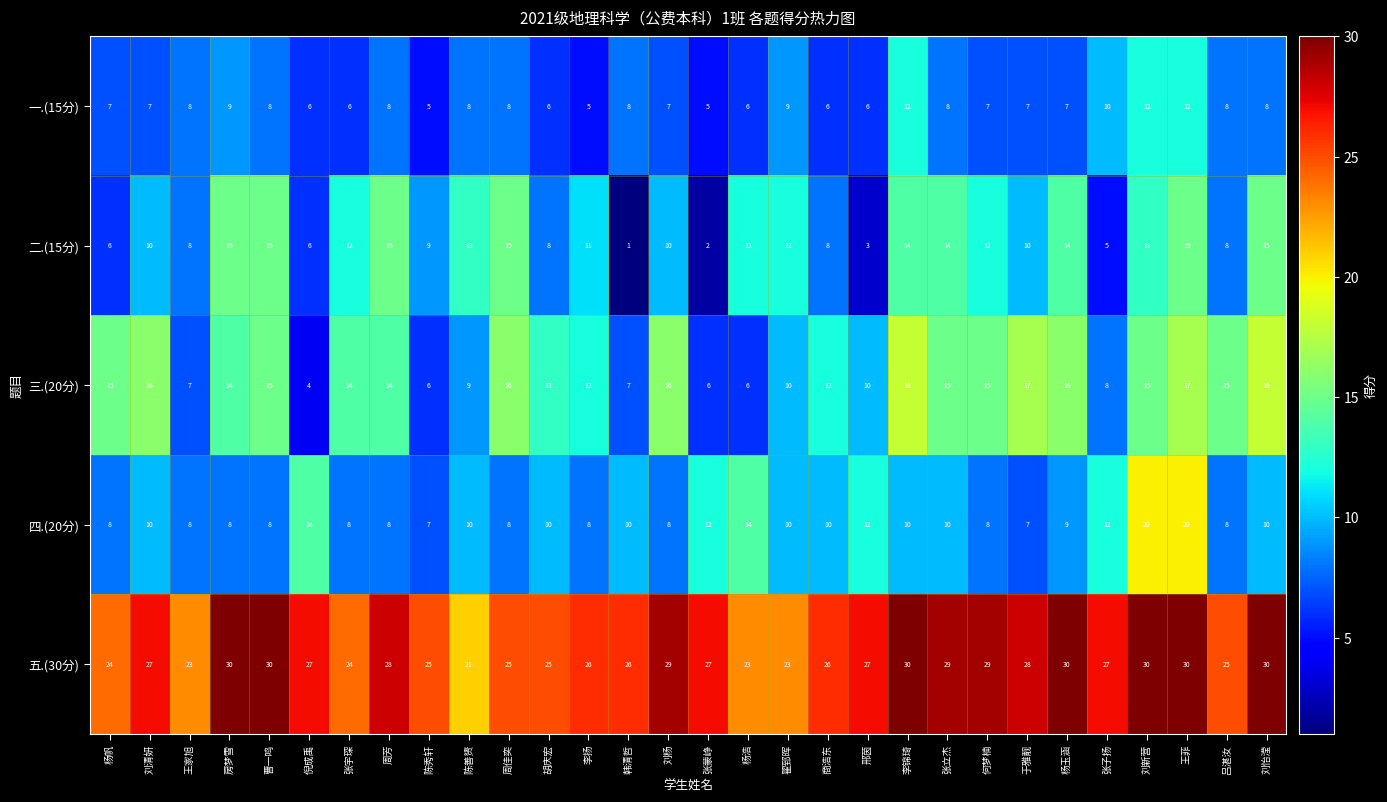

What is the sum of all 三.(20分) values?

376